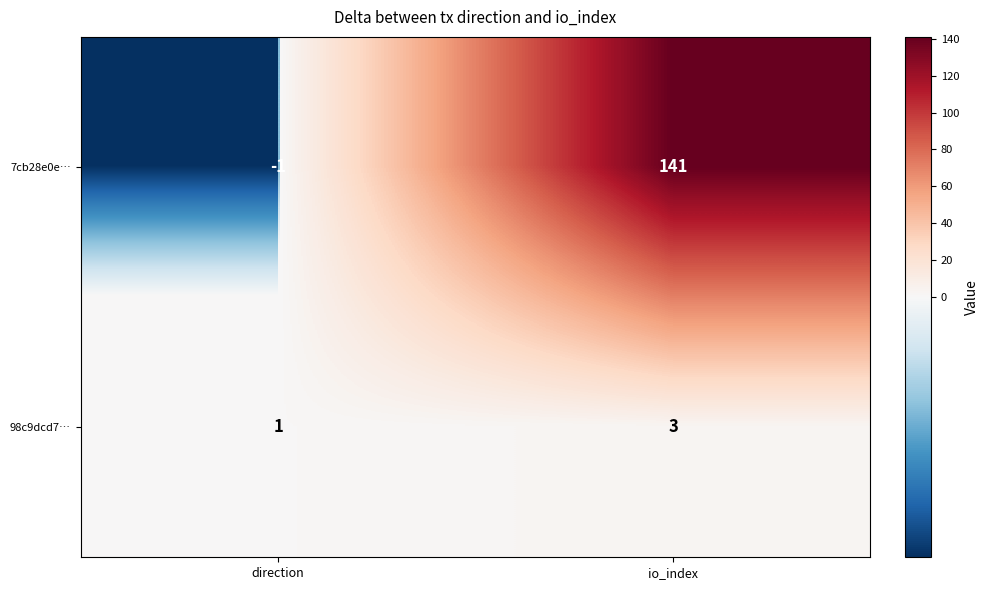

The value of 98c9dcd7… at io_index is 3. True or false?

True